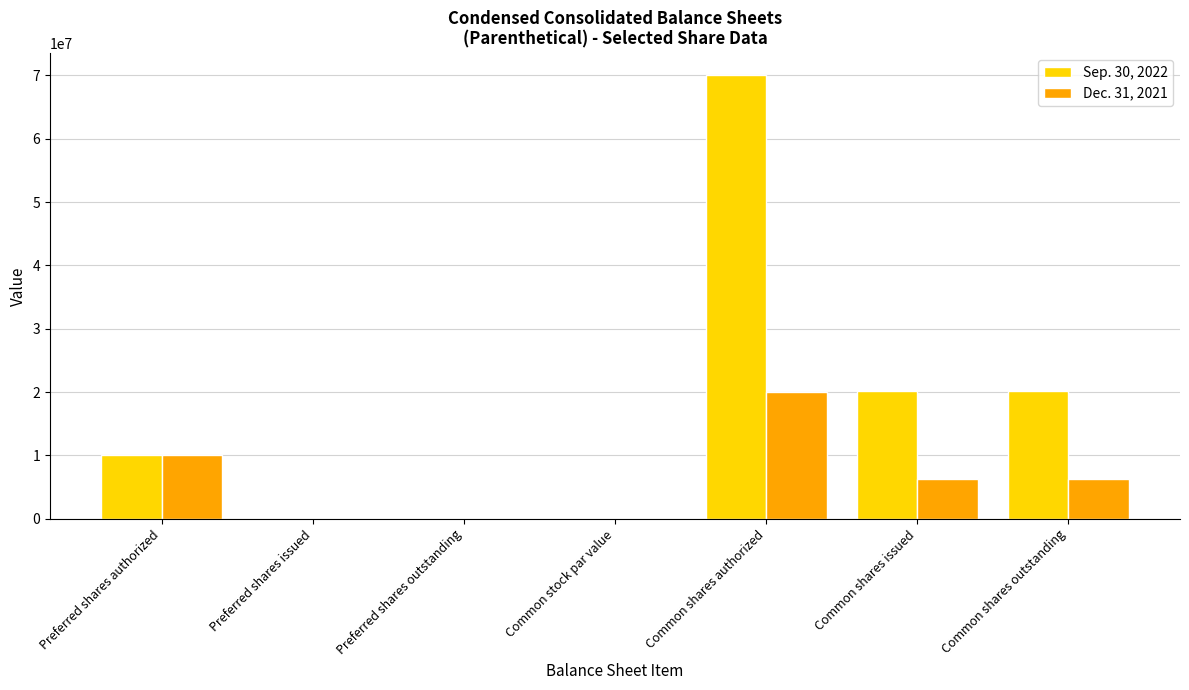

What is the highest value of the Sep. 30, 2022 series?

70000000.0